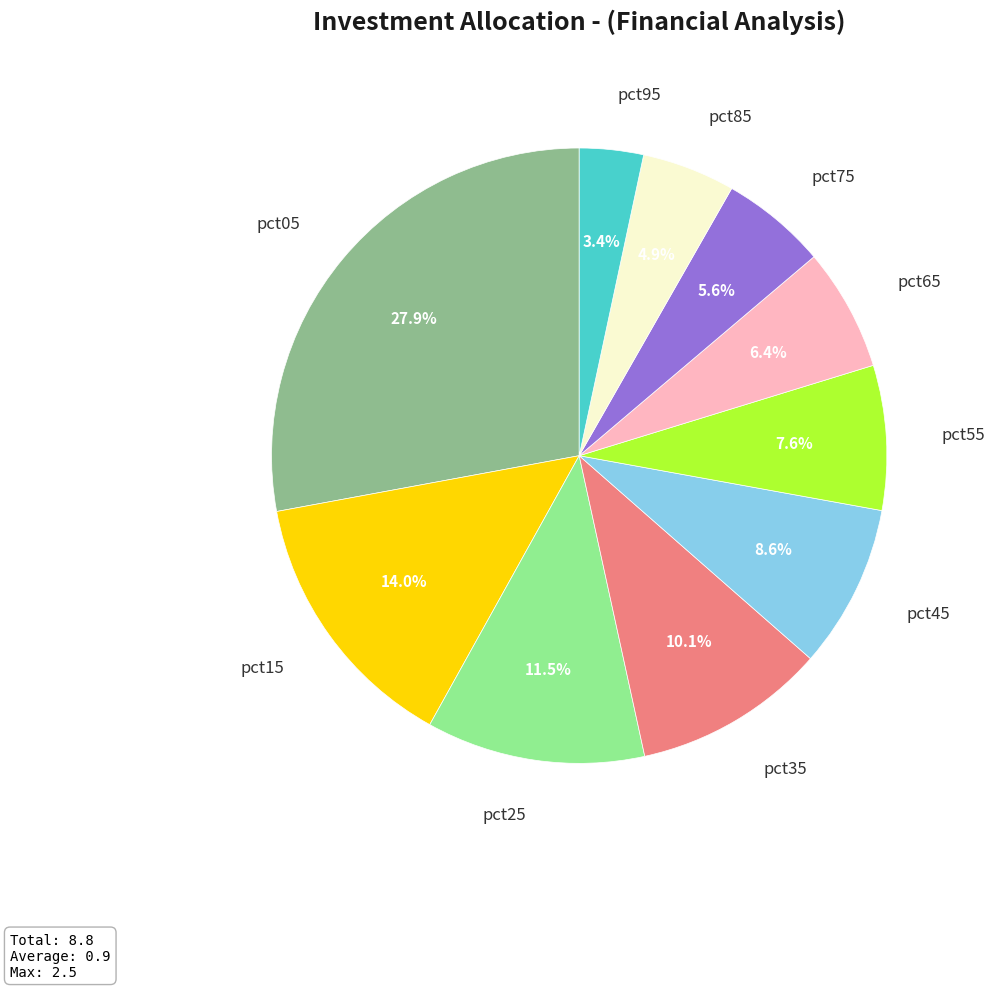

Does any single category account for the majority?

No